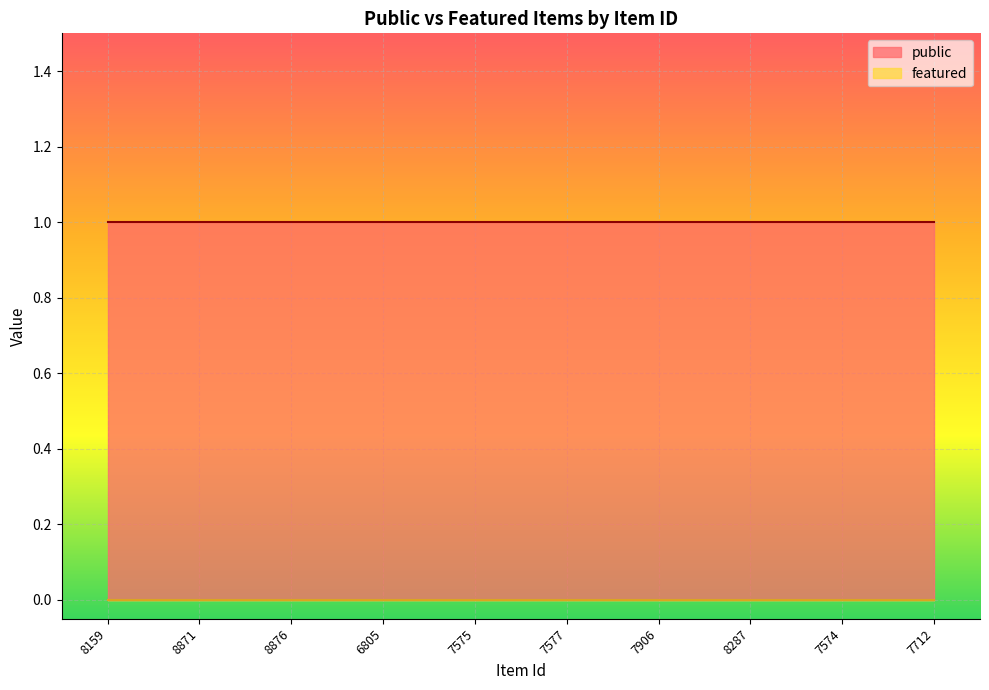

The value of public at 8287 is 1. True or false?

True